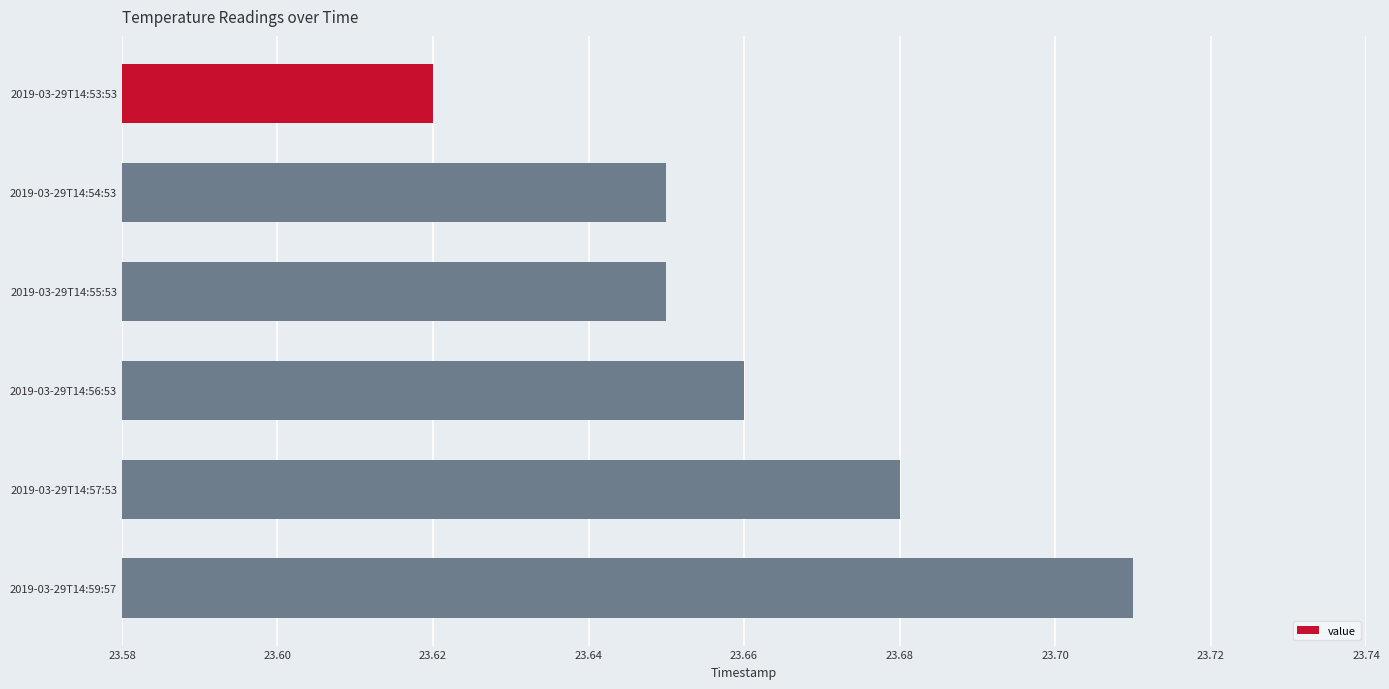

The chart shows a value of 10.9 at 2019-03-29T14:55:53. True or false?

False